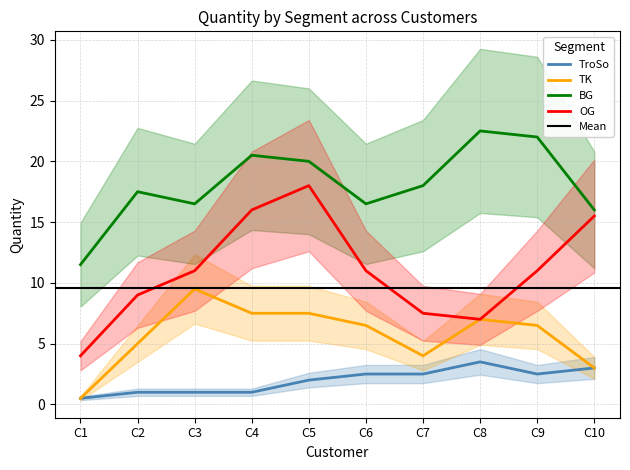

Where does the OG series first go above 12?

C4